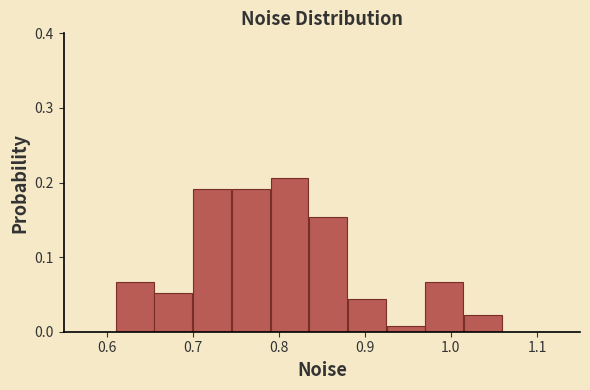

How tall is the bar that spans 0.79 to 0.83 on the x-axis? Neither the bar edges nor the heights are printed on the chart, so give them approximately, as read against the axes.

0.21